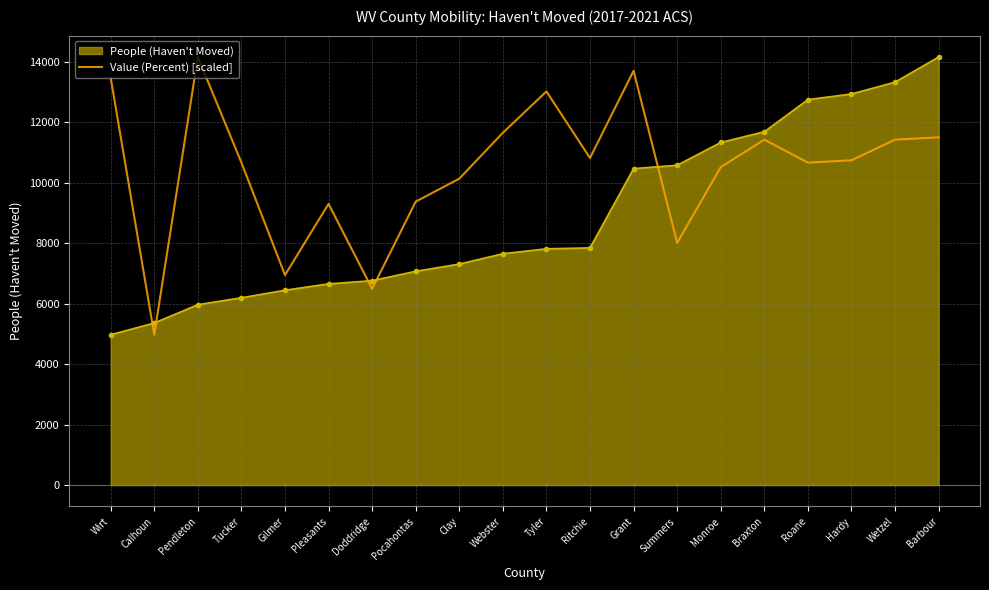

What is the total value across all series at Calhoun?

10331.0